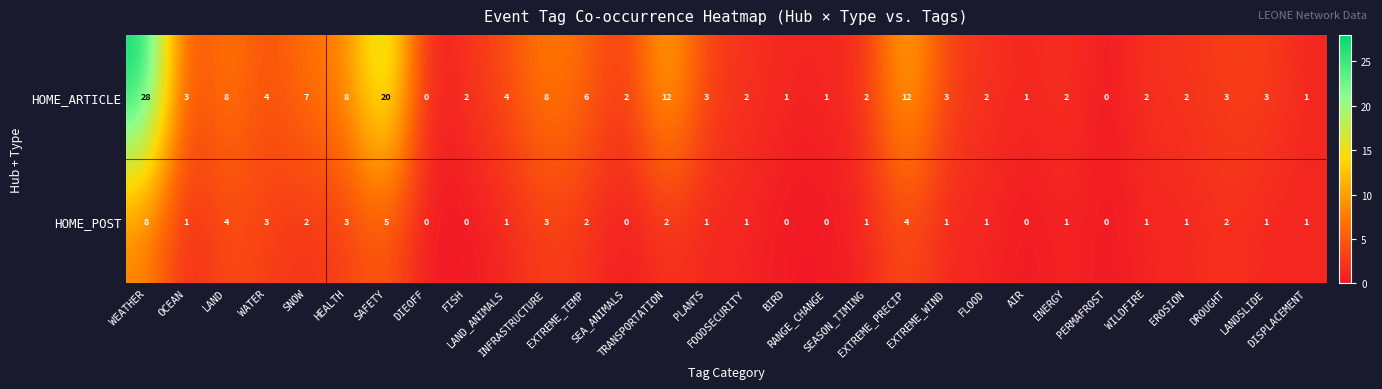

Count the HOME_POST values in the range 1 to 2.

16